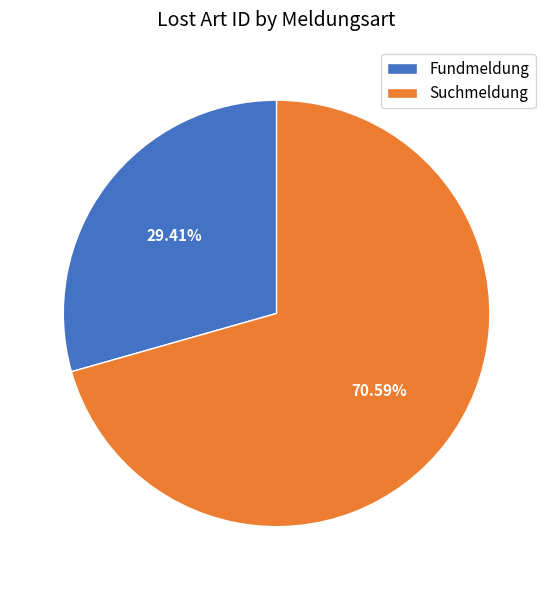

What percentage is NOT represented by Fundmeldung?

70.6%